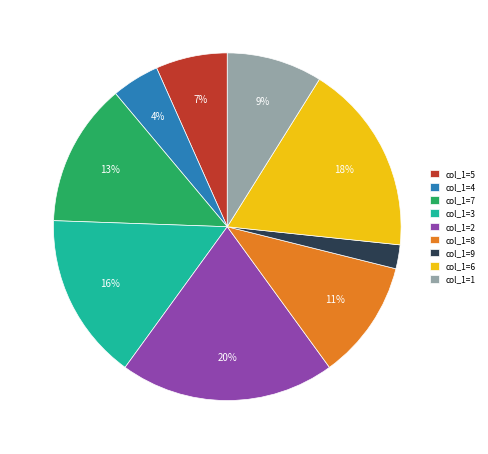

How many segments does this pie chart have?

9